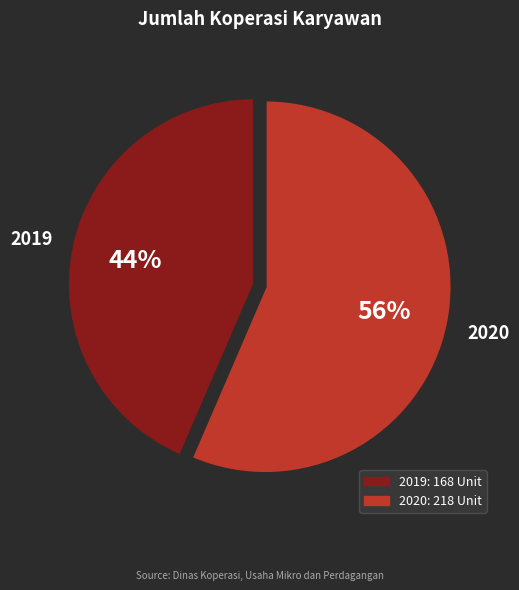

How many slices are in this pie chart?

2